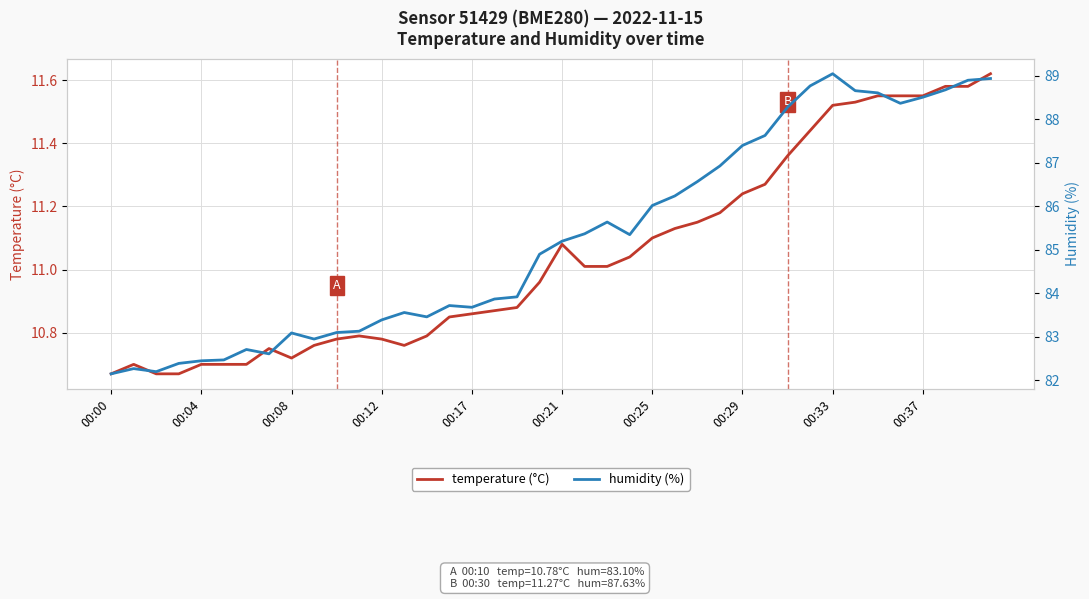

True or false: humidity (%) and temperature (°C) intersect in this chart.

False